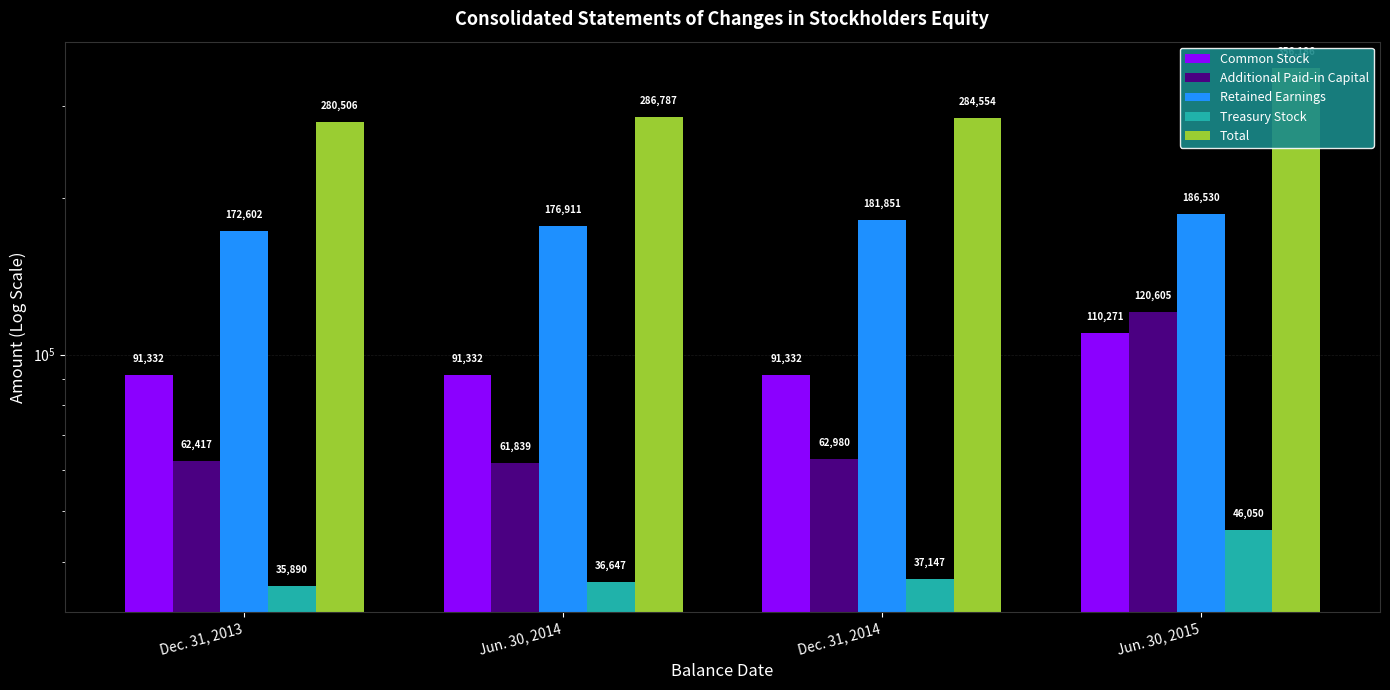

What is the minimum value shown in the chart?

35890